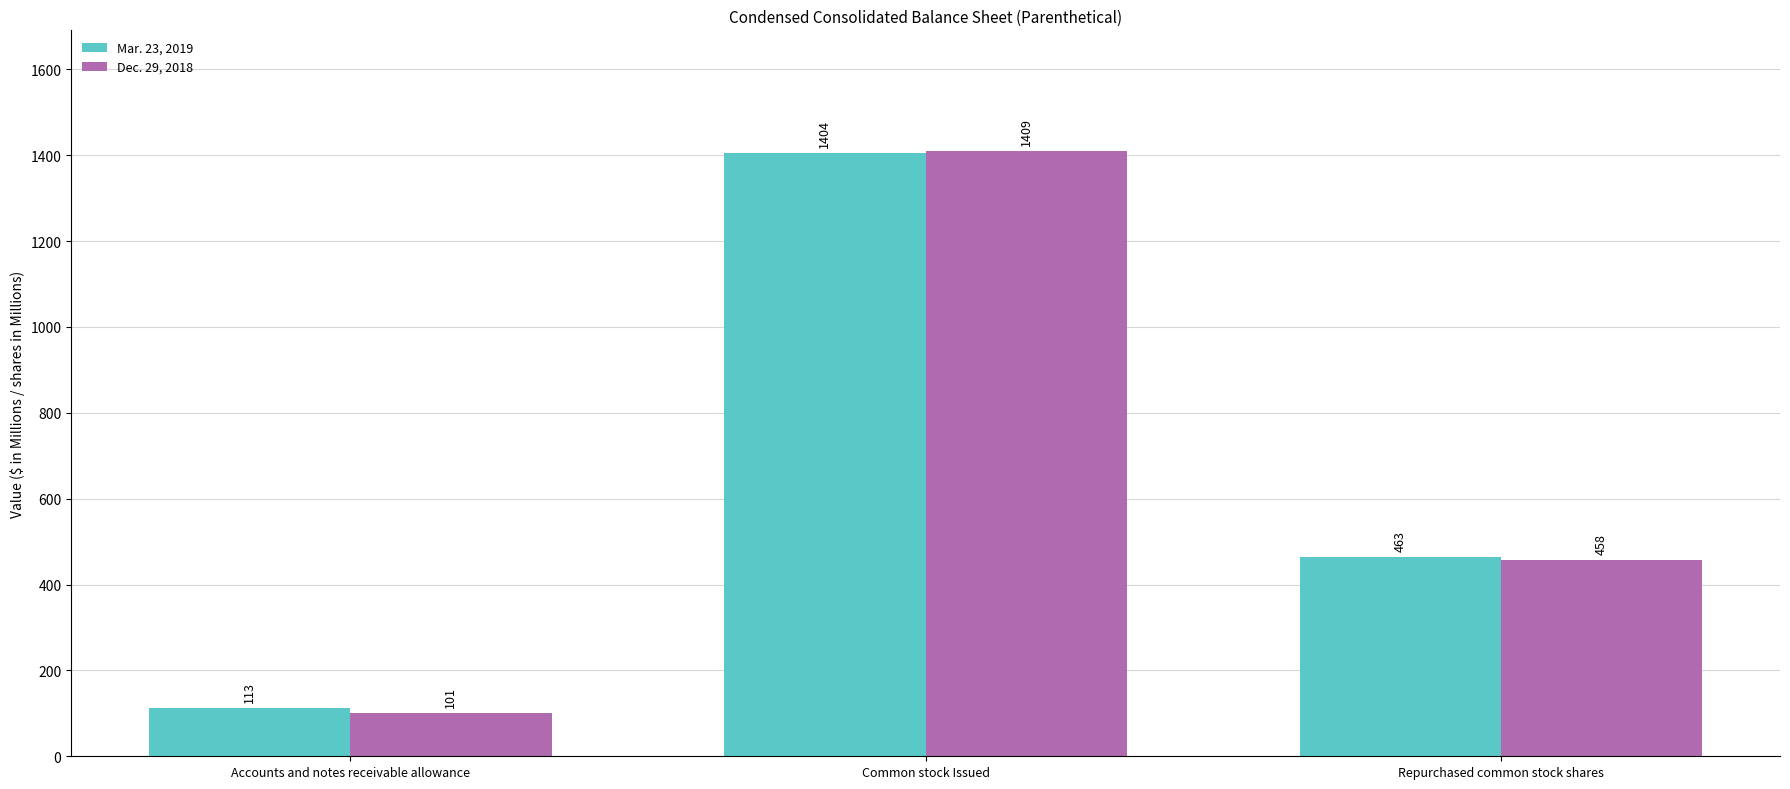

Which series has the largest range (max minus min)?

Dec. 29, 2018